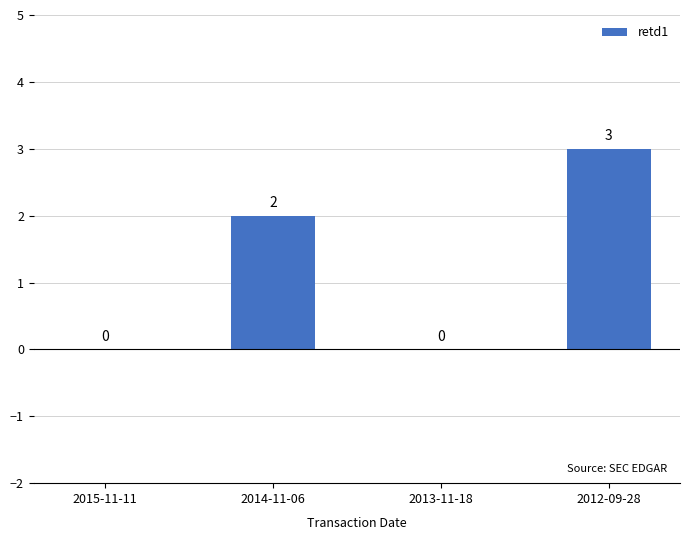

Count the values in the range 0 to 3.

4